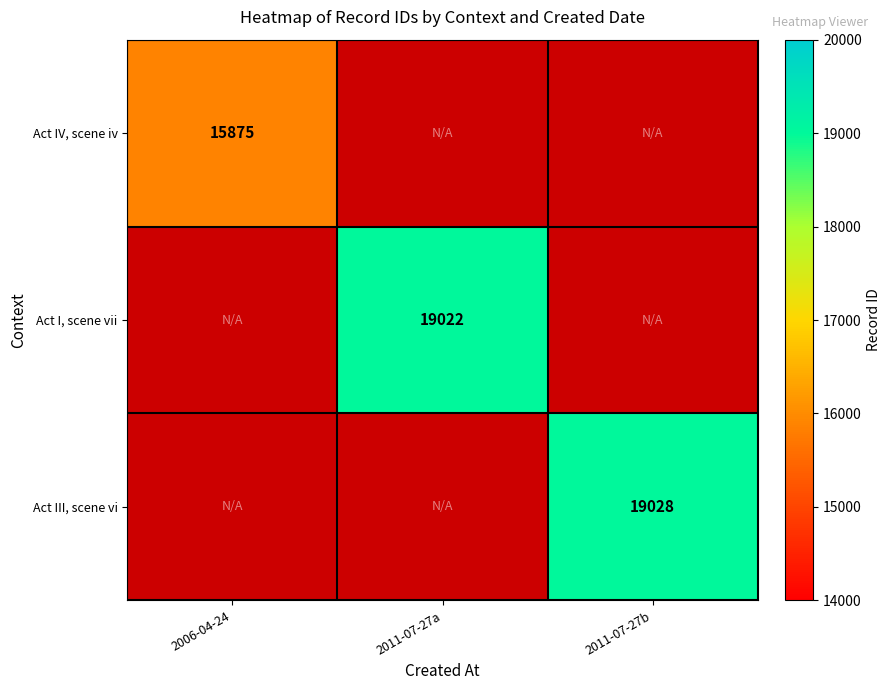

How many positive values does the Act III, scene vi series have?

1